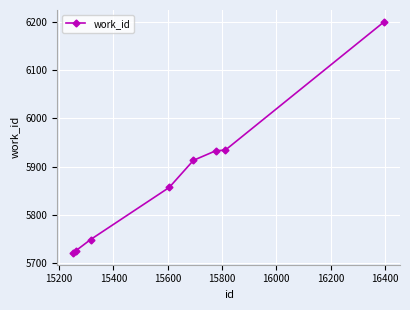

True or false: there are more than 2 points higher than both neighbors.

False